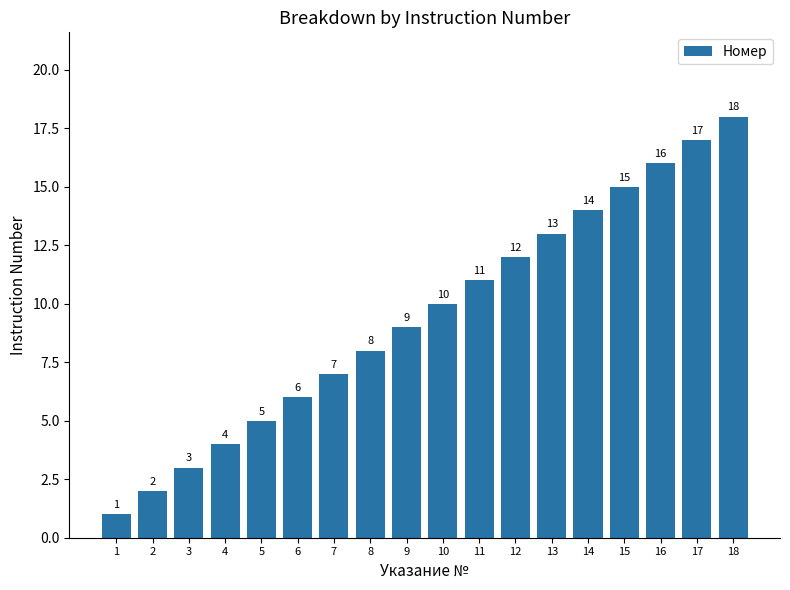

What is the difference between the values at 7 and 3?

4